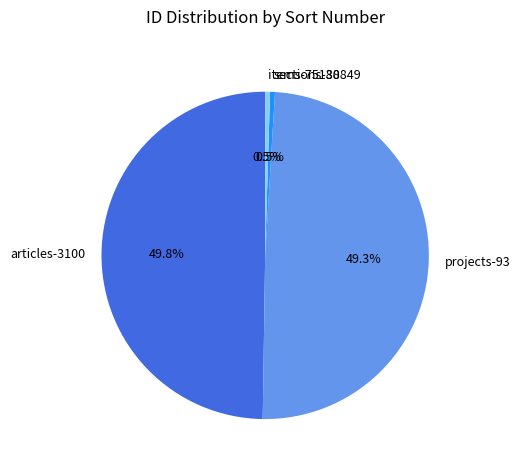

What percentage is NOT represented by articles-3100?

50.2%